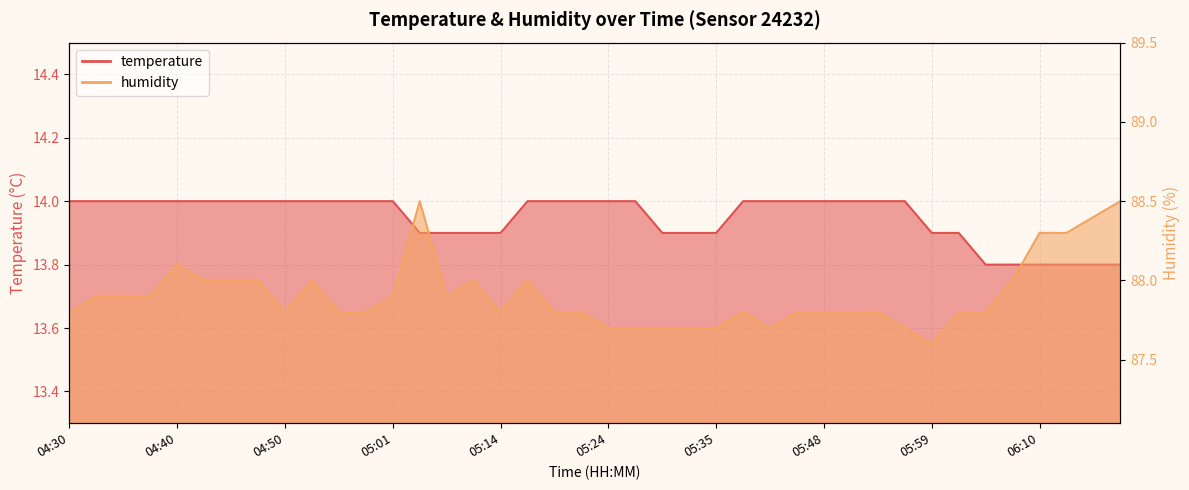

Reading right to left, list all the values displayed in this chart.

temperature: 13.8	13.8	13.8	13.8	13.8	13.8	13.9	13.9	14.0	14.0	14.0	14.0	14.0	14.0	14.0	13.9	13.9	13.9	14.0	14.0	14.0	14.0	14.0	13.9	13.9	13.9	13.9	14.0	14.0	14.0	14.0	14.0	14.0	14.0	14.0	14.0	14.0	14.0	14.0	14.0
humidity: 88.5	88.4	88.3	88.3	88.0	87.8	87.8	87.6	87.7	87.8	87.8	87.8	87.8	87.7	87.8	87.7	87.7	87.7	87.7	87.7	87.8	87.8	88.0	87.8	88.0	87.9	88.5	87.9	87.8	87.8	88.0	87.8	88.0	88.0	88.0	88.1	87.9	87.9	87.9	87.8